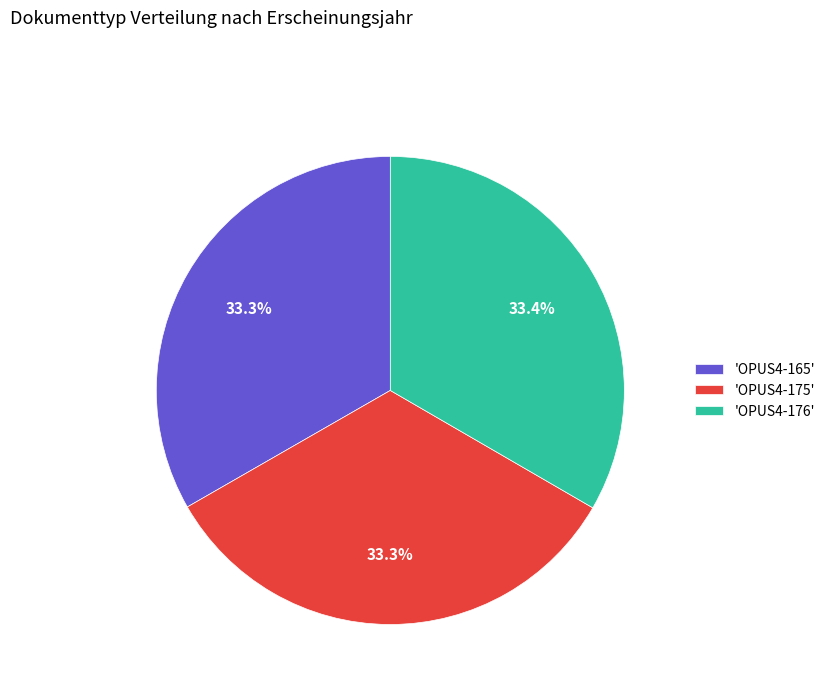

Approximately how many times larger is the value at 'OPUS4-175' compared to 'OPUS4-176'?

1.0